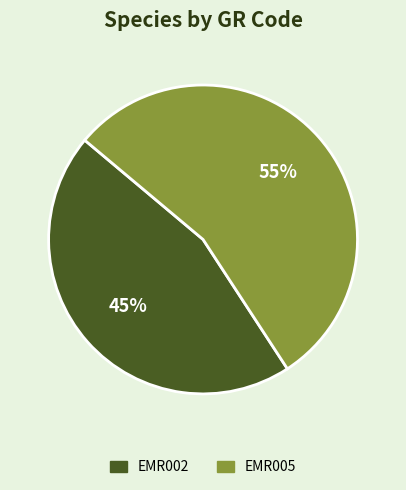

Is it true that EMR005 is 55% of the pie?

True